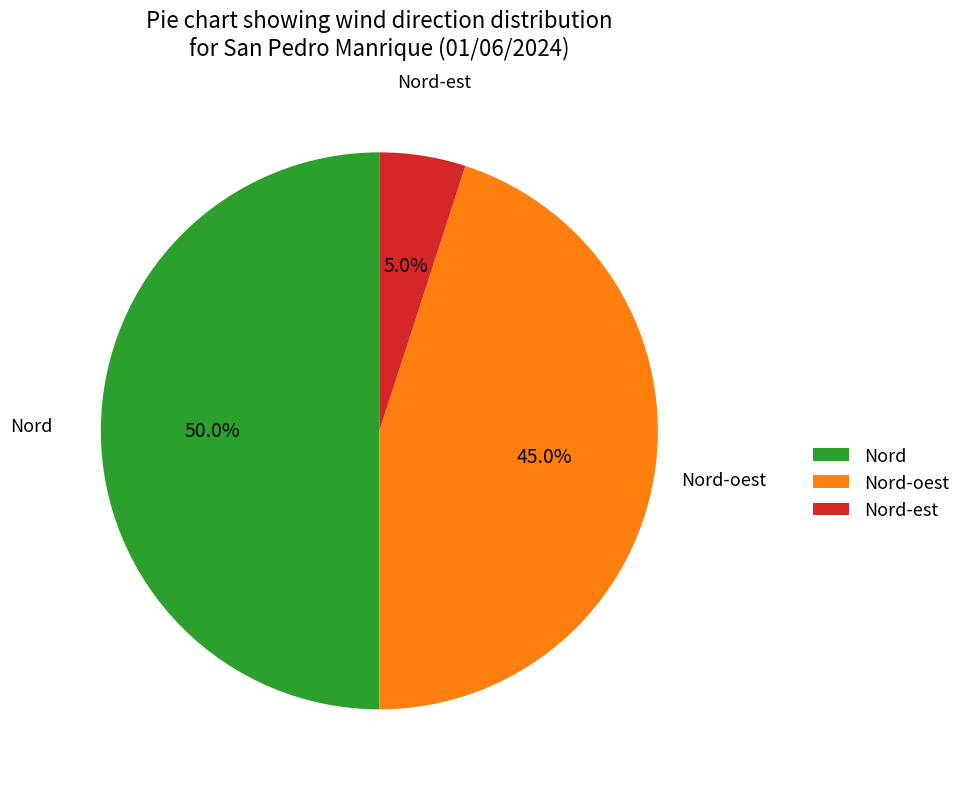

To the nearest percent, what is the difference between the largest and smallest slice percentages?

45%